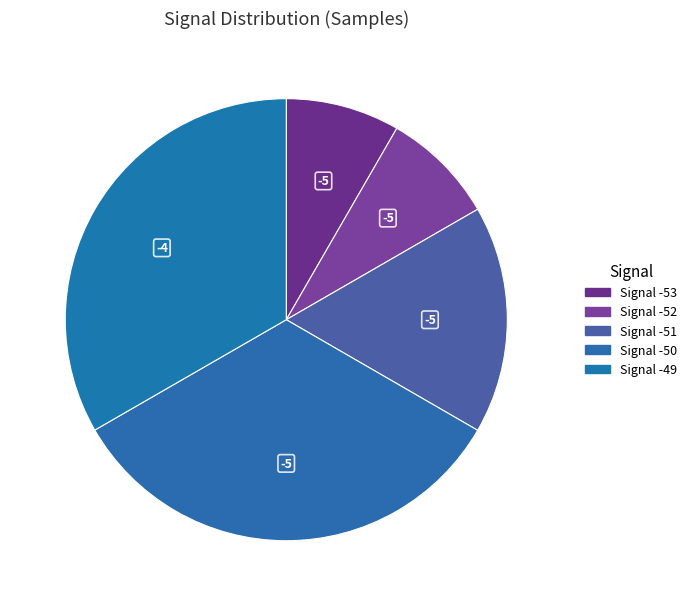

Count the number of slices in the pie.

5